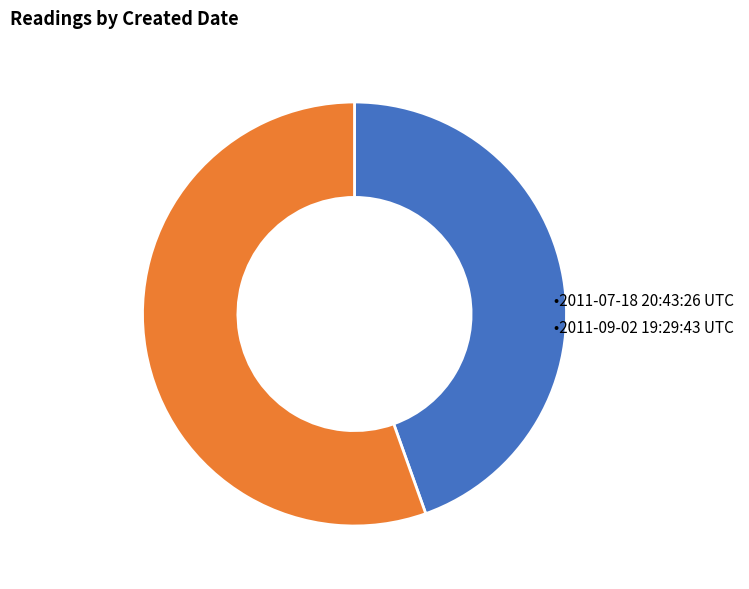

How many segments does this pie chart have?

2